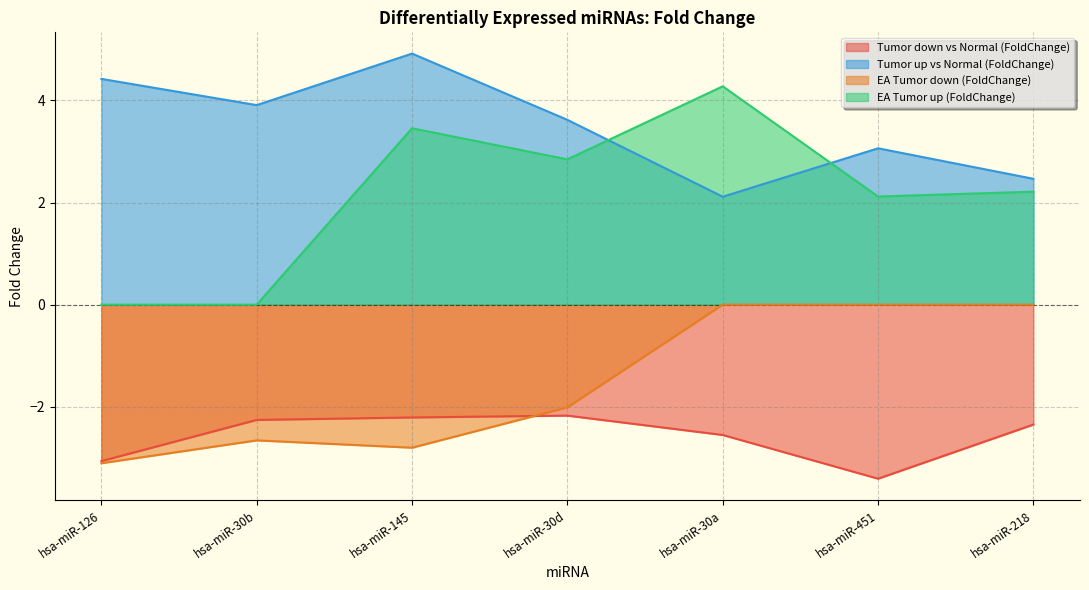

What is the minimum value for Tumor down vs Normal (FoldChange)?

-3.4